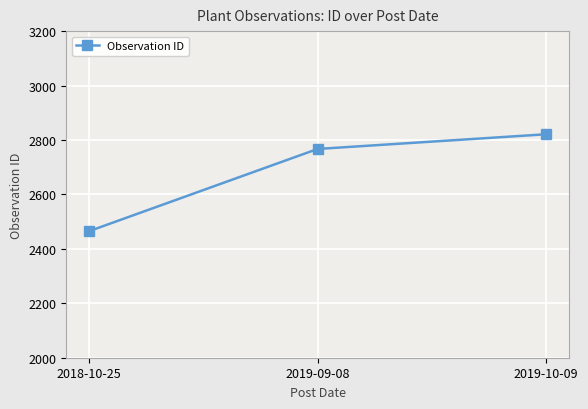

What is the difference between the maximum and second lowest values?

54